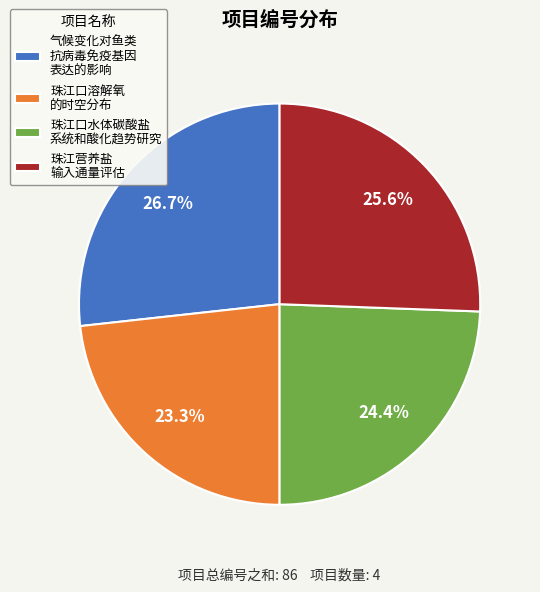

What percentage do 珠江营养盐 输入通量评估 and 珠江口水体碳酸盐 系统和酸化趋势研究 together represent?

50.0%